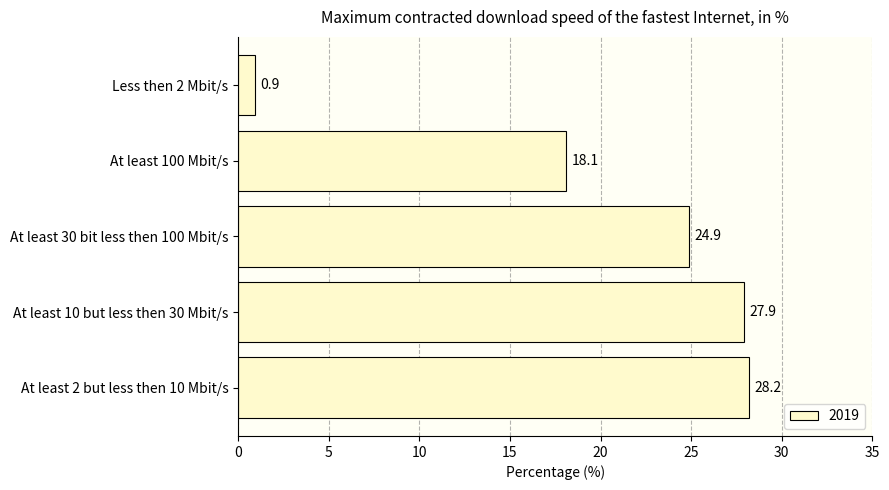

Between At least 100 Mbit/s and Less then 2 Mbit/s, which is larger?

At least 100 Mbit/s